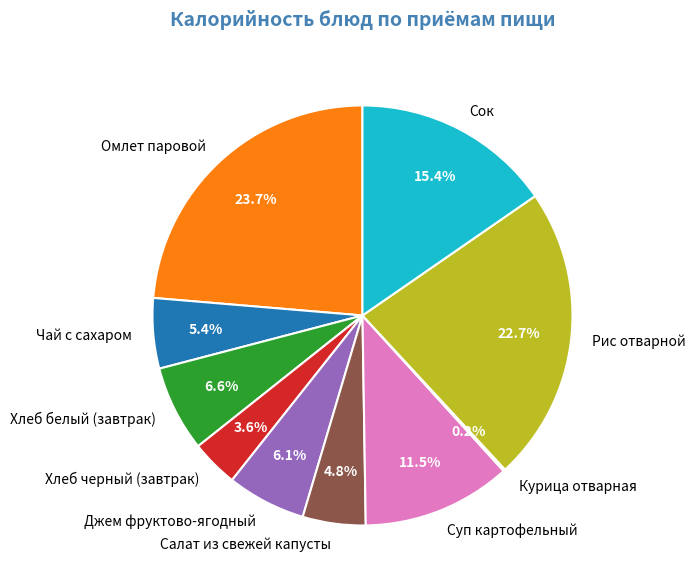

To the nearest percent, what is the average slice percentage?

10%